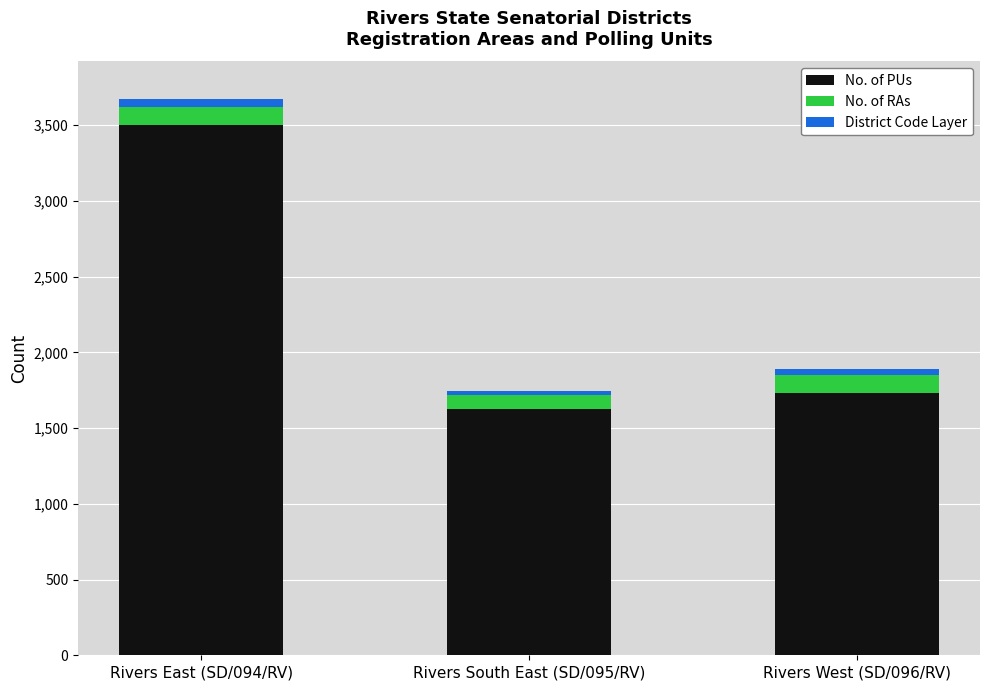

What is the highest value of the No. of PUs series?

3503